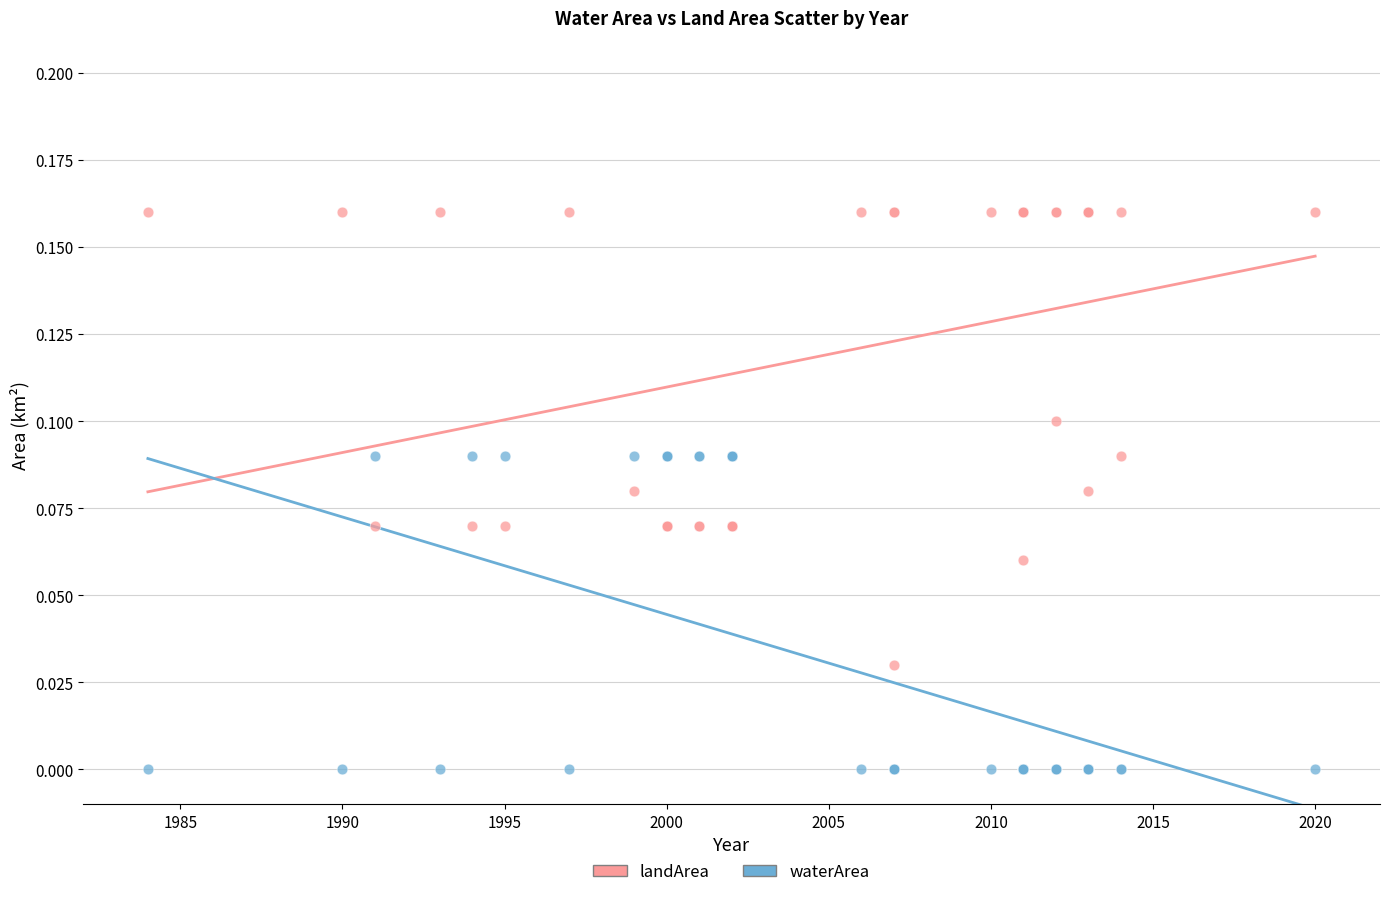

What is the X range (max minus min) for the scatter plot?

36.0